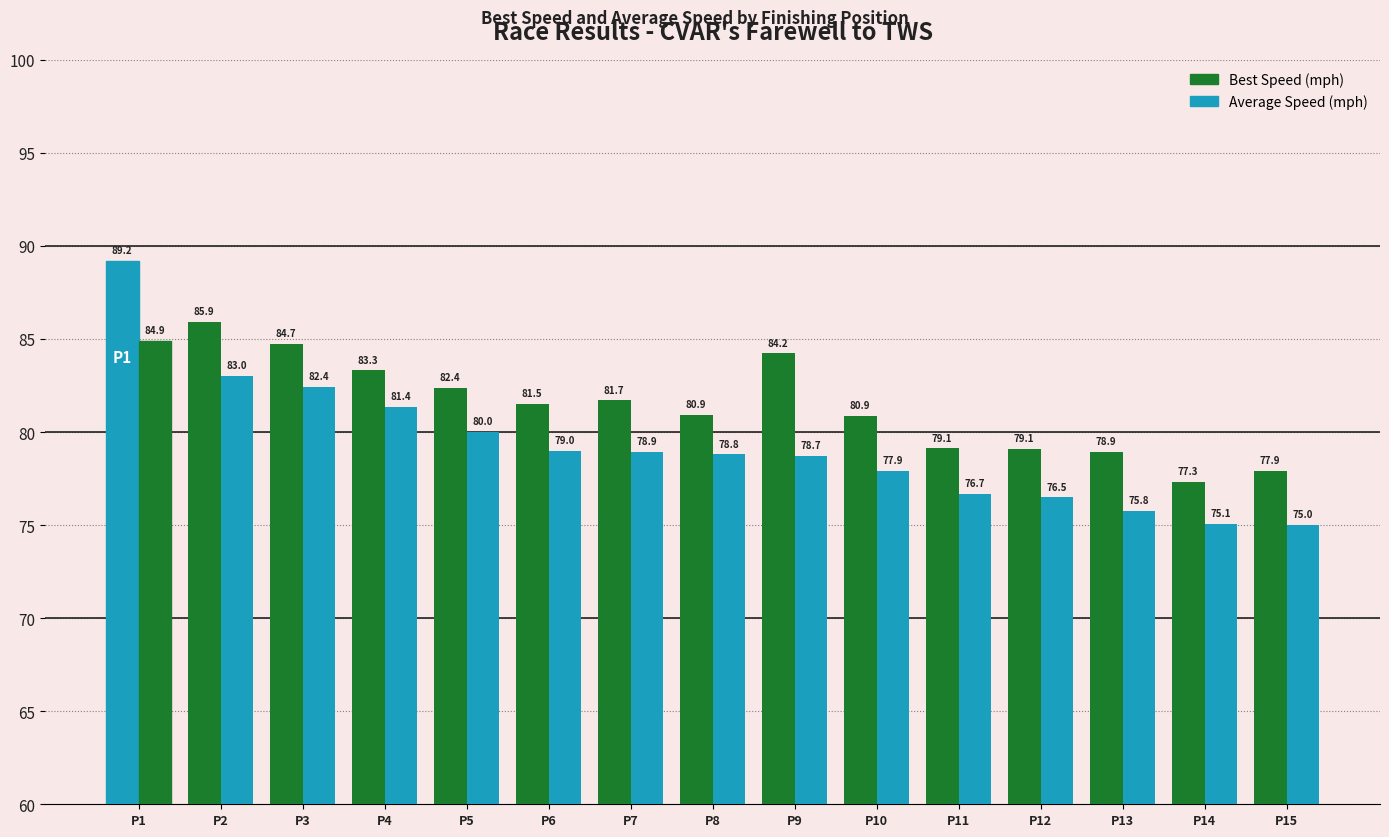

Reading left to right, what are all the values shown in this chart?

Best Speed: 89.2	85.9	84.7	83.3	82.4	81.5	81.7	80.9	84.2	80.9	79.1	79.1	78.9	77.3	77.9
Average Speed: 84.9	83.0	82.4	81.4	80.0	79.0	78.9	78.8	78.7	77.9	76.7	76.5	75.8	75.1	75.0